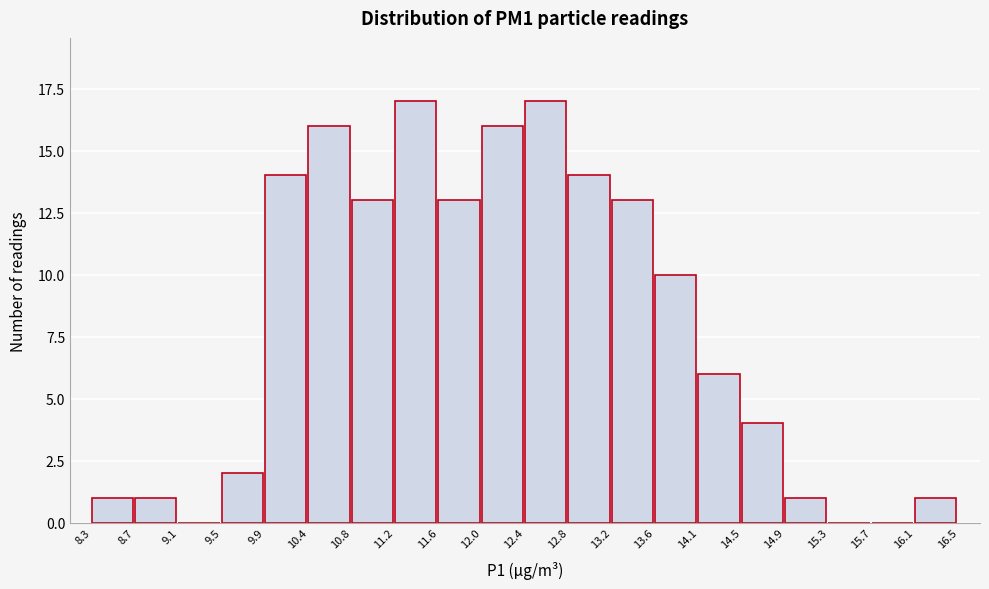

Reading left to right, list every bar in this chart as the range it spans on the x-axis followed by its height. The values are not printed on the chart, so give them approximately, as read against the axis.

8.3 to 8.7: 1
8.7 to 9.1: 1
9.1 to 9.5: 0
9.5 to 9.9: 2
9.9 to 10.4: 14
10.4 to 10.8: 16
10.8 to 11.2: 13
11.2 to 11.6: 17
11.6 to 12.0: 13
12.0 to 12.4: 16
12.4 to 12.8: 17
12.8 to 13.2: 14
13.2 to 13.6: 13
13.6 to 14.1: 10
14.1 to 14.5: 6
14.5 to 14.9: 4
14.9 to 15.3: 1
15.3 to 15.7: 0
15.7 to 16.1: 0
16.1 to 16.5: 1